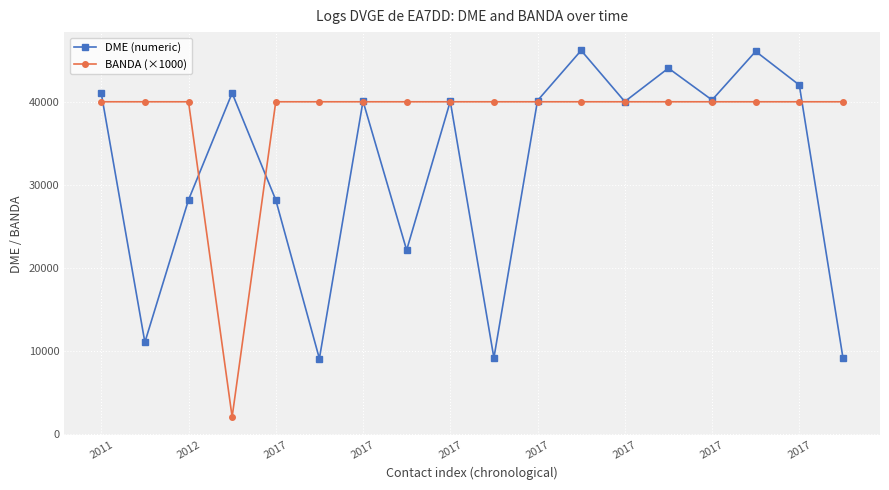

Rank the series by their maximum value, from lowest to highest.

BANDA (×1000), DME (numeric)